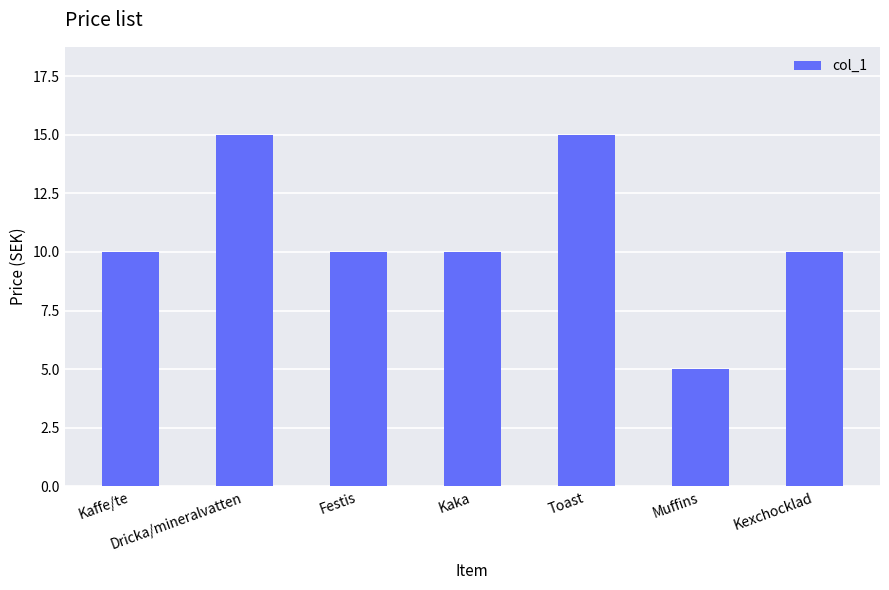

What is the label of the 5th bar from the right?

Festis